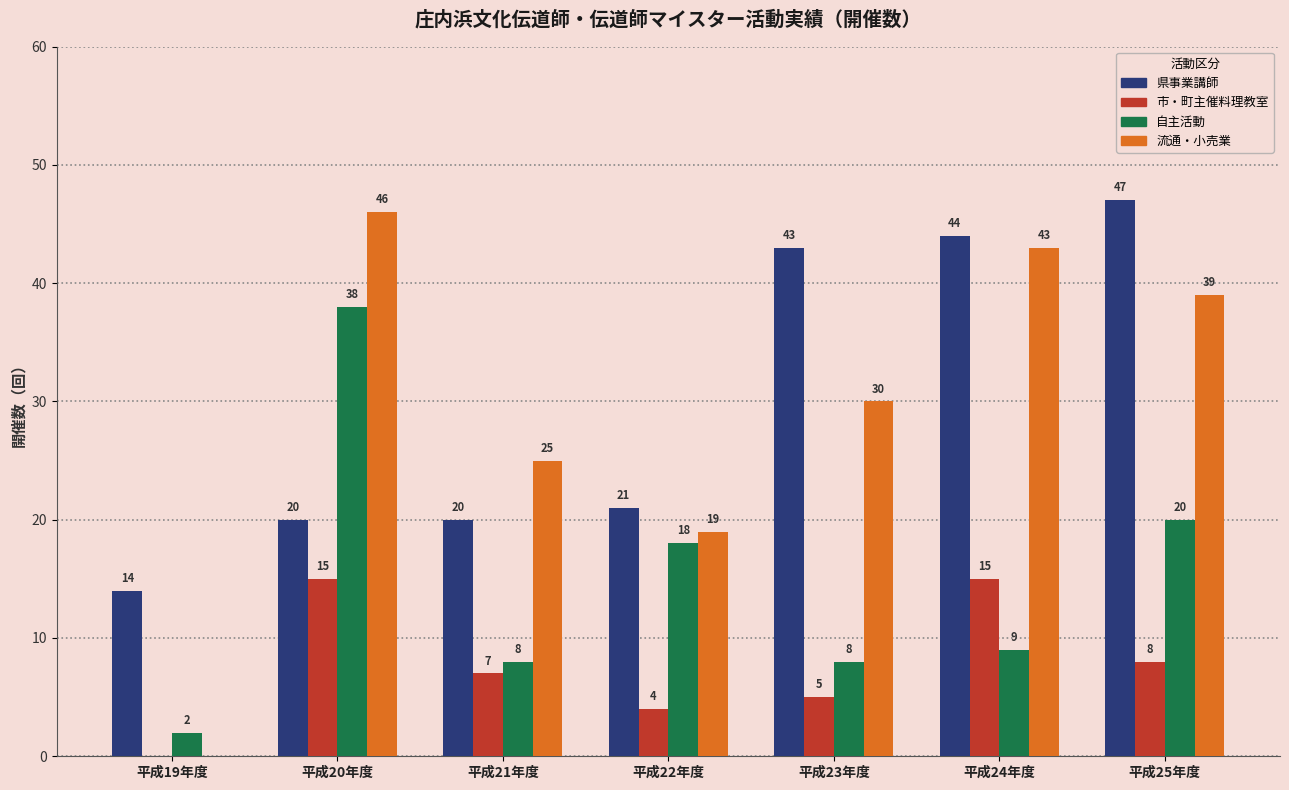

The value of 流通・小売業 at 平成25年度 is 39. True or false?

True